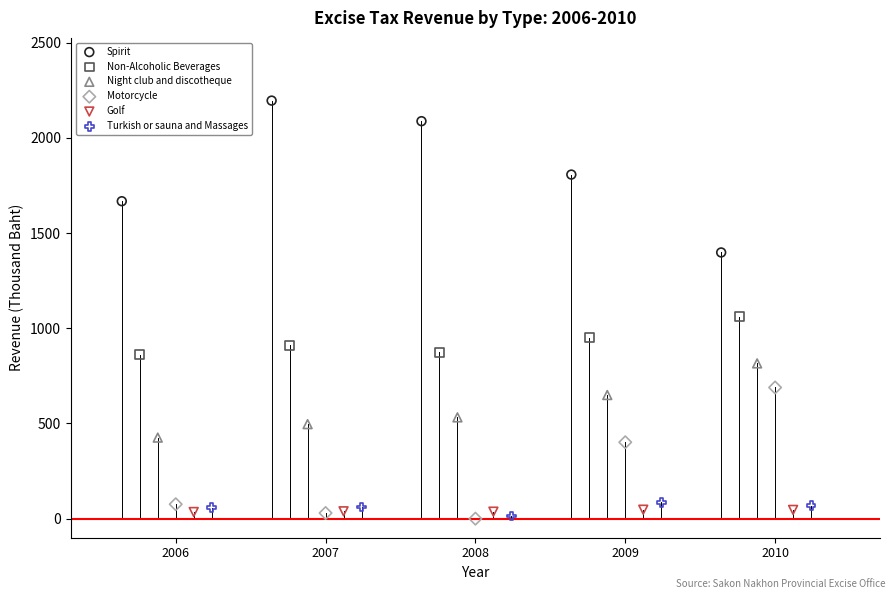

Which series has the largest Y range (max minus min)?

Spirit